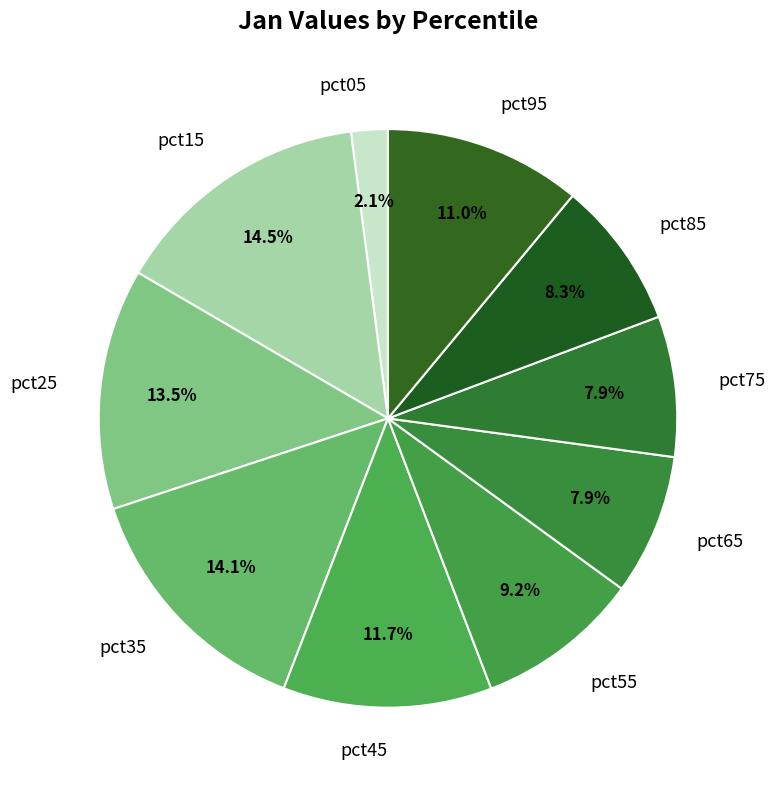

True or false: pct35 accounts for 2% of the total.

False